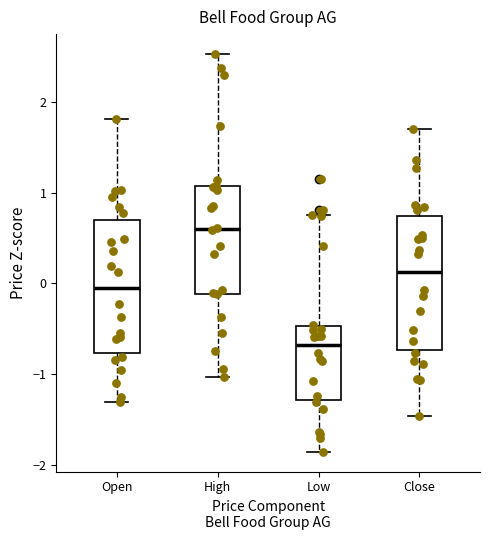

Where is the upper edge of the box for High on the y-axis? The values are not printed on the chart, so give them approximately, as read against the axis.

1.1